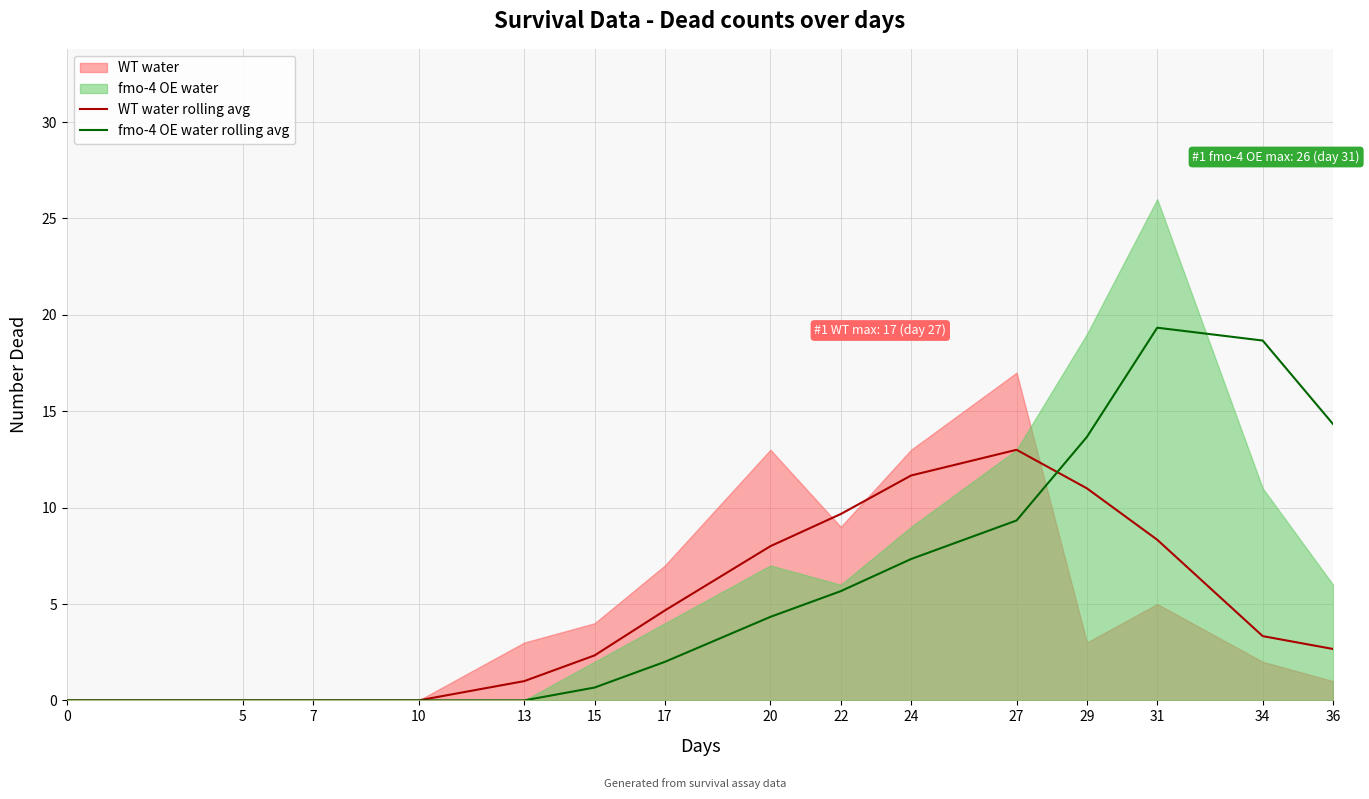

What is the difference between the fmo-4 OE water rolling avg values at 15 and 10?

0.7